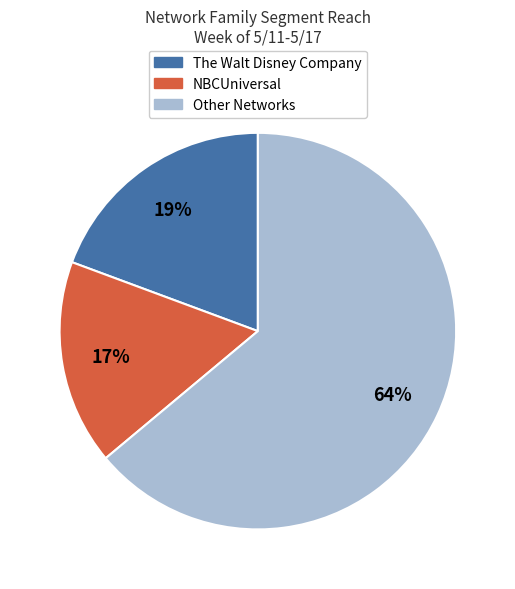

Is there any slice that represents more than half of the pie?

Yes